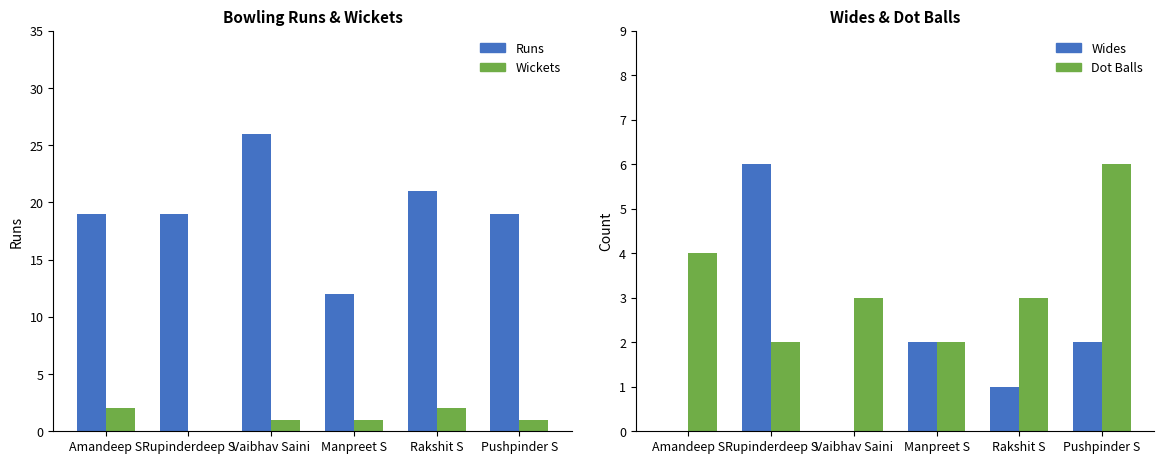

The Runs series shows 4 at Manpreet S. True or false?

False